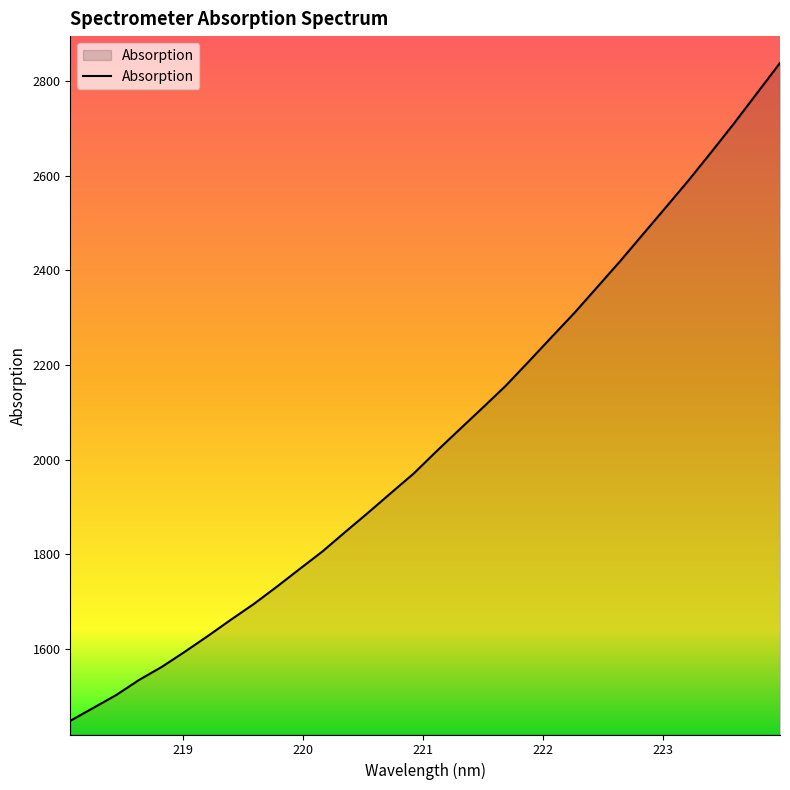

What is the smallest value displayed?

1447.5